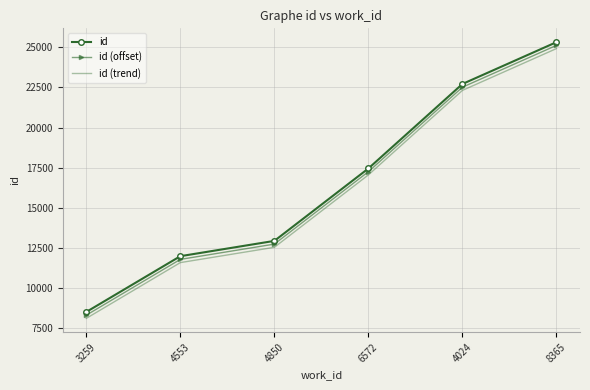

What is the difference between the id (offset) values at 3259 and 4553?

3474